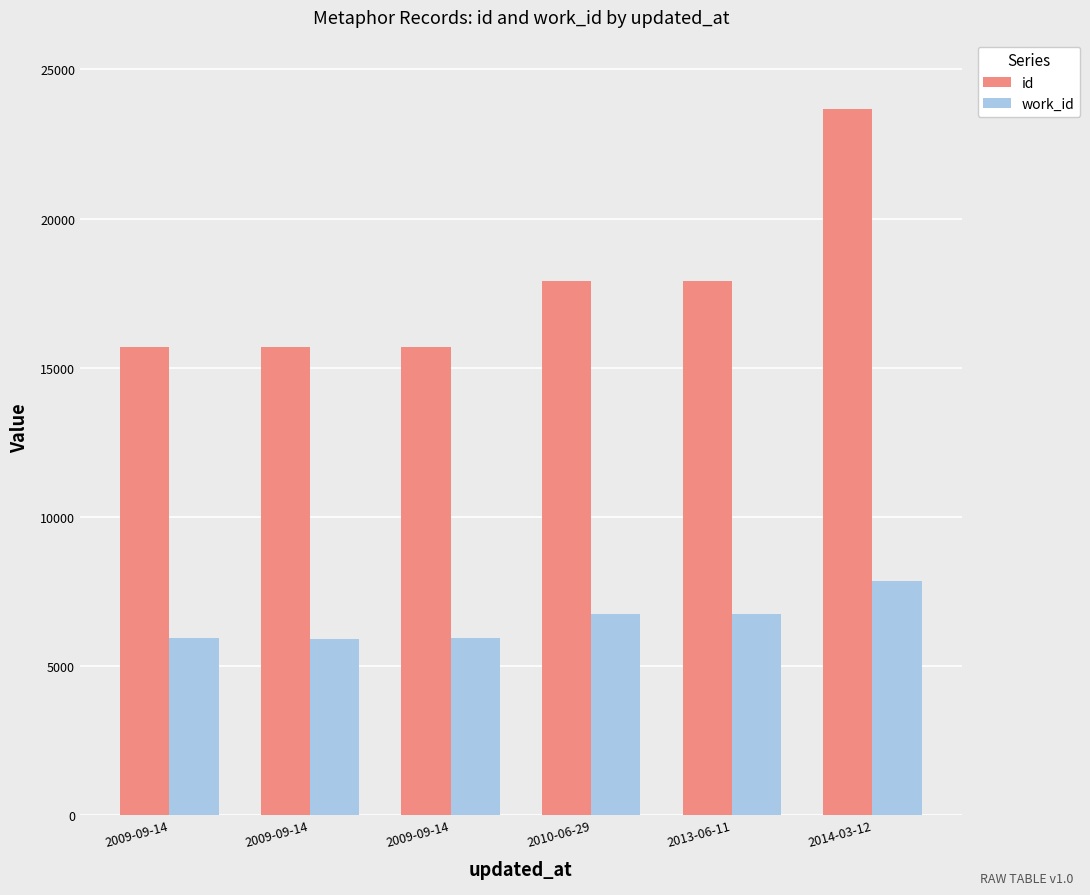

Which category has the lowest value in the work_id series?

2009-09-14